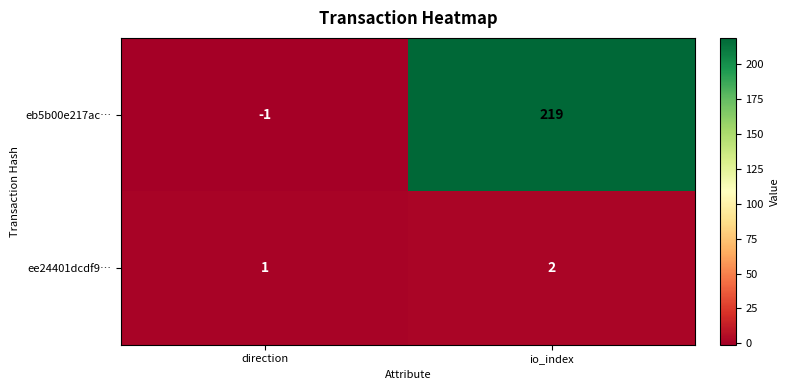

Is it true that ee24401dcdf9… equals 2 at direction?

False